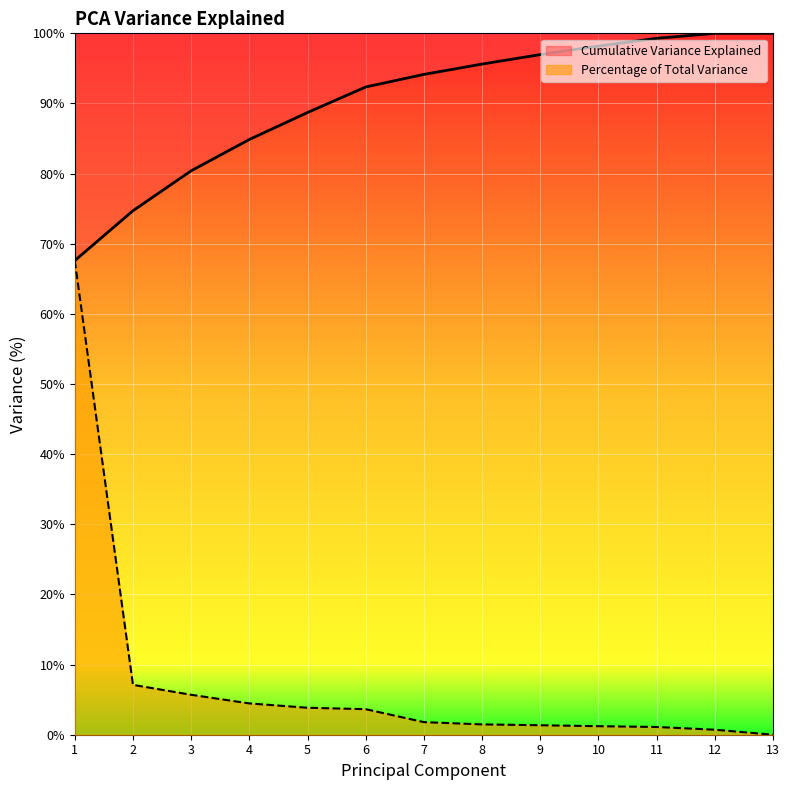

Is the value of Percentage of Total Variance at 12 greater than the value of Cumulative Variance Explained at 8?

No